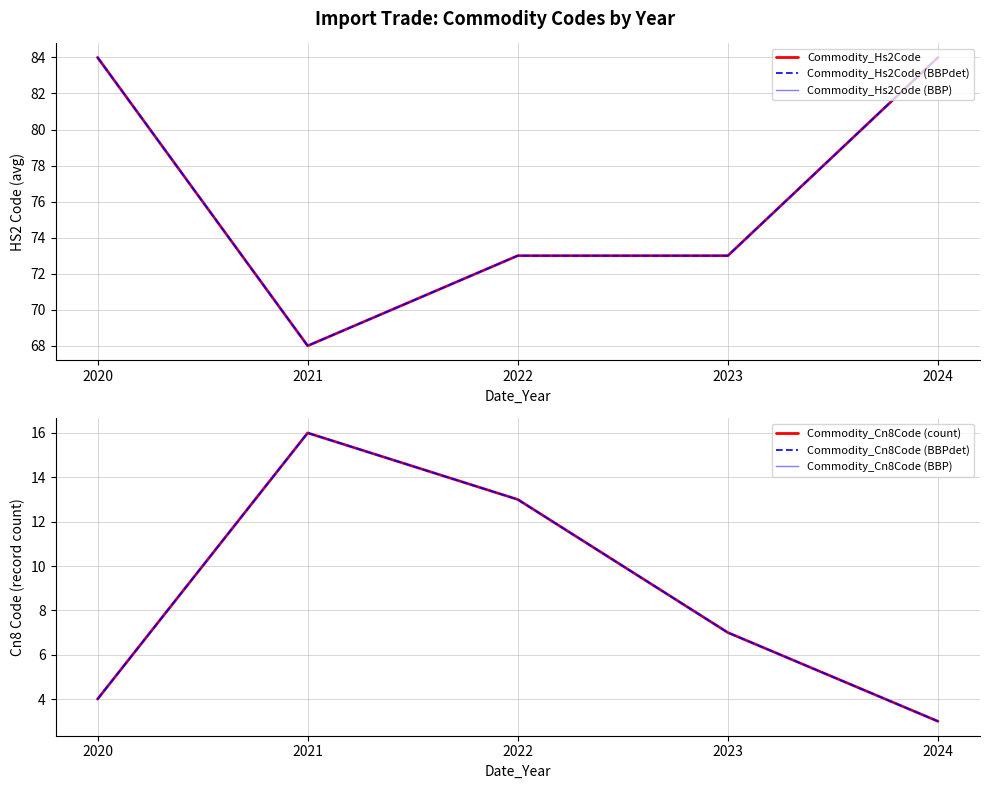

What is the difference between the Commodity_Hs2Code values at 2024 and 2022?

11